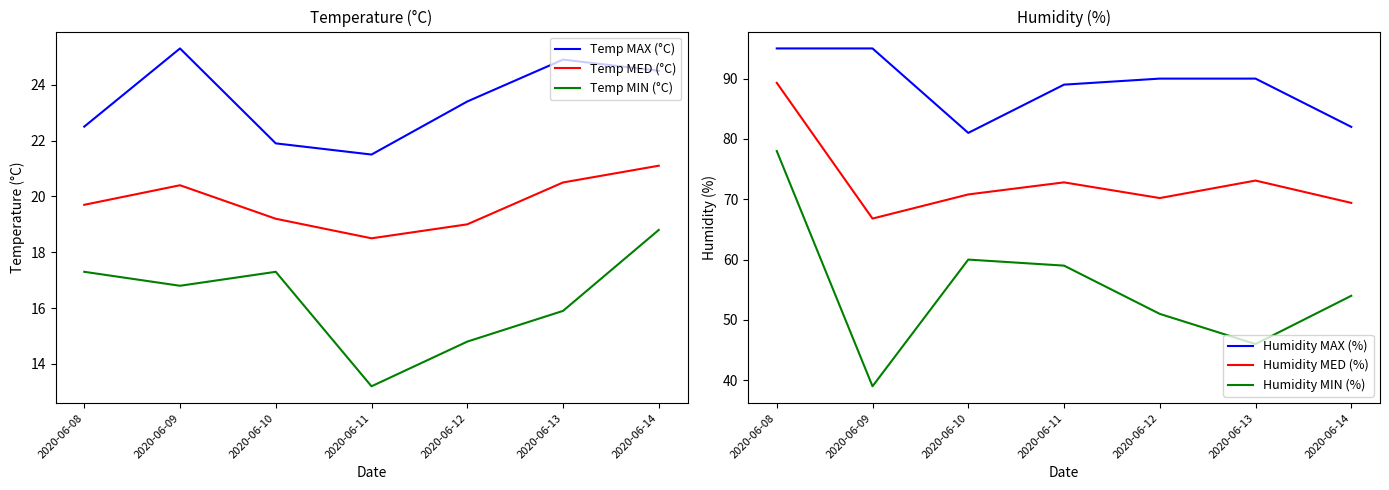

At which label does Temp MAX (°C) reach its minimum?

2020-06-11